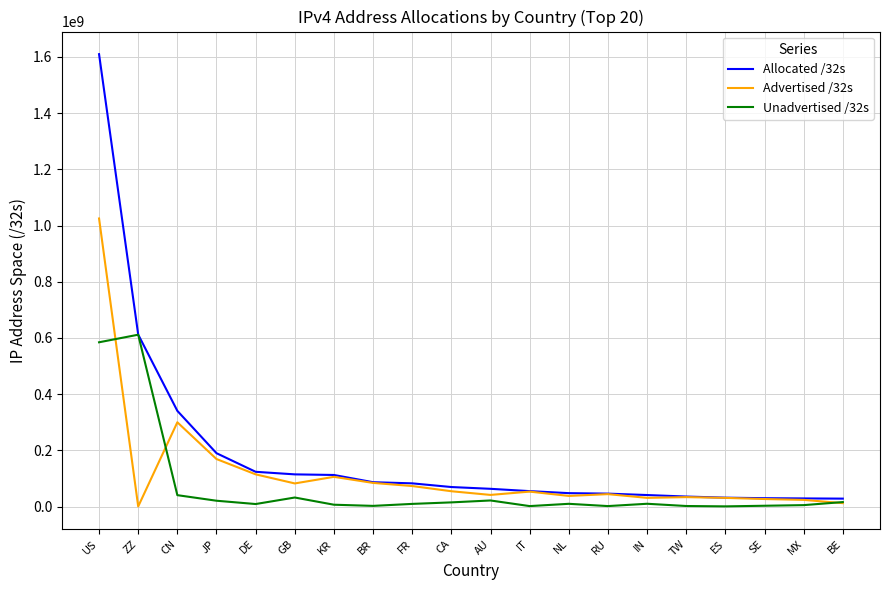

Rank the series by their maximum value, from highest to lowest.

Allocated /32s, Advertised /32s, Unadvertised /32s